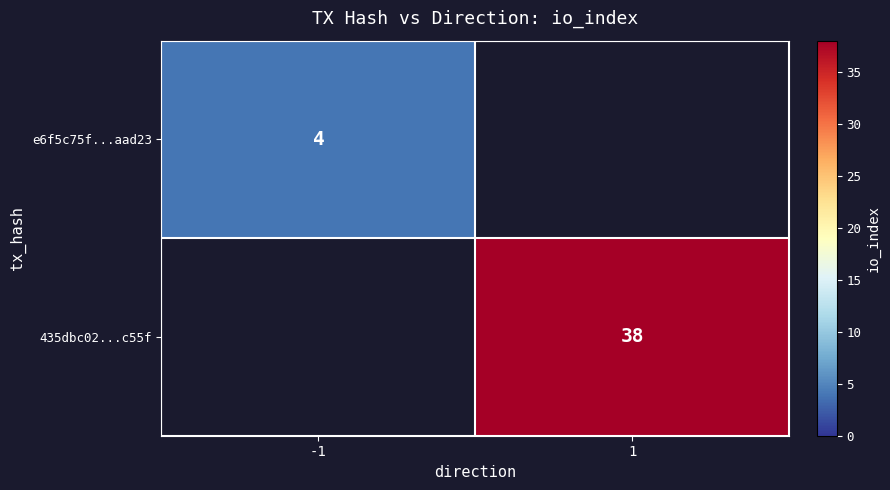

How many categories are shown in the chart?

2